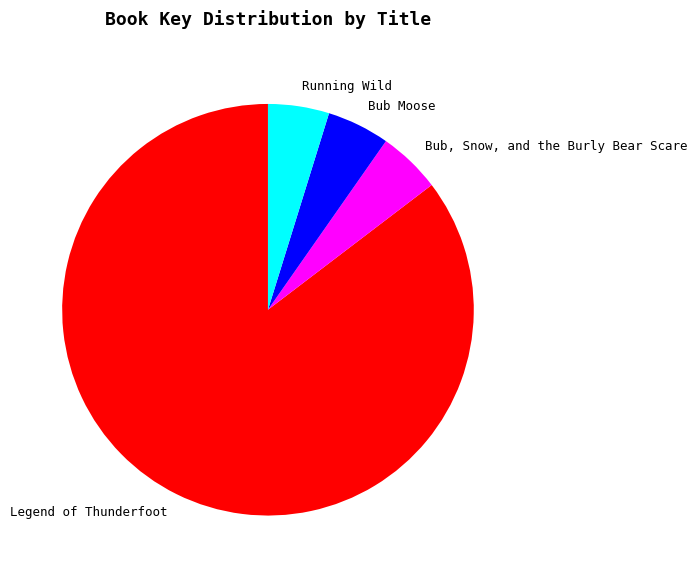

Do Running Wild and Bub, Snow, and the Burly Bear Scare together represent more than half of the pie?

No